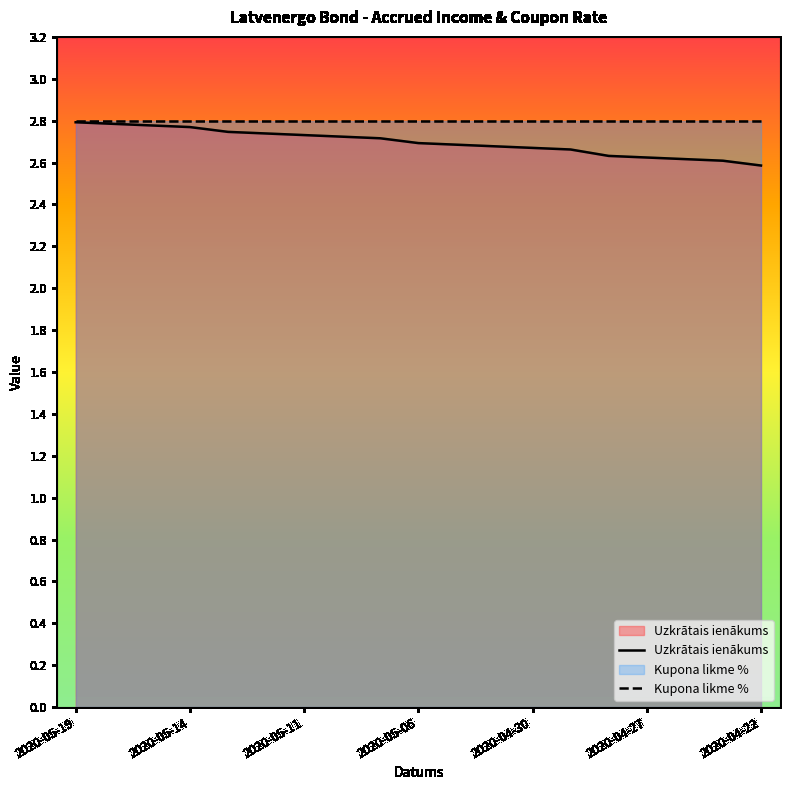

List the labels in order of value, smallest first.

2020-04-22, 2020-04-23, 2020-04-24, 2020-04-27, 2020-04-28, 2020-04-29, 2020-04-30, 2020-05-04, 2020-05-05, 2020-05-06, 2020-05-07, 2020-05-08, 2020-05-11, 2020-05-12, 2020-05-13, 2020-05-14, 2020-05-15, 2020-05-18, 2020-05-19